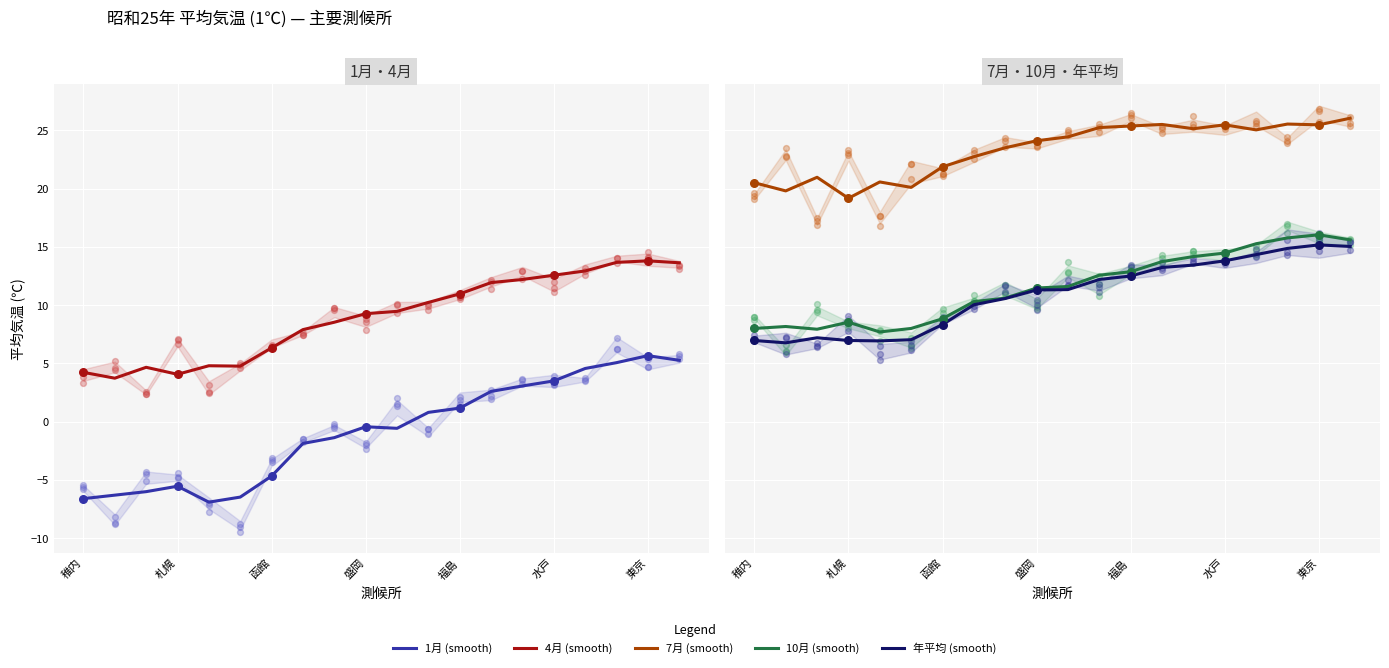

Which series has the largest total across all categories?

7月 (smooth)